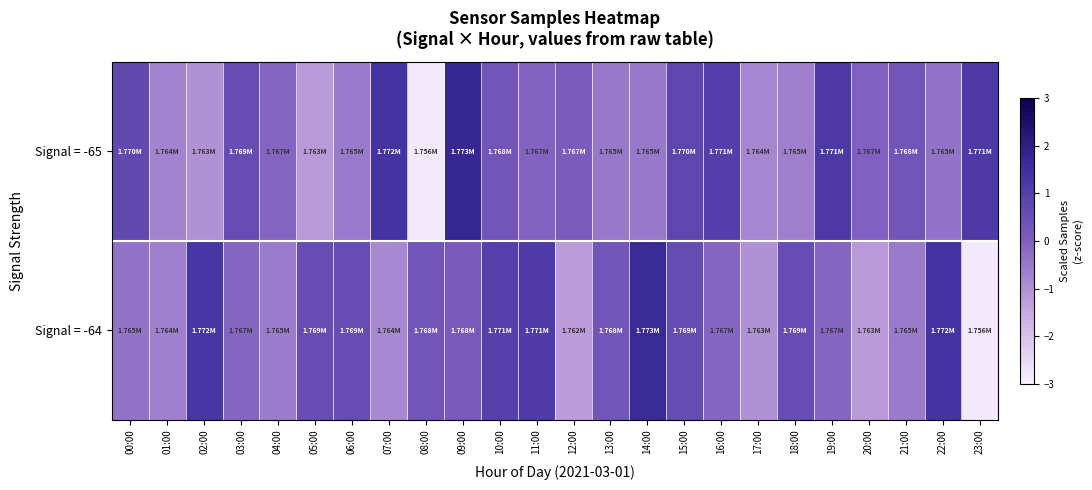

At how many categories does at least one series exceed -2?

24